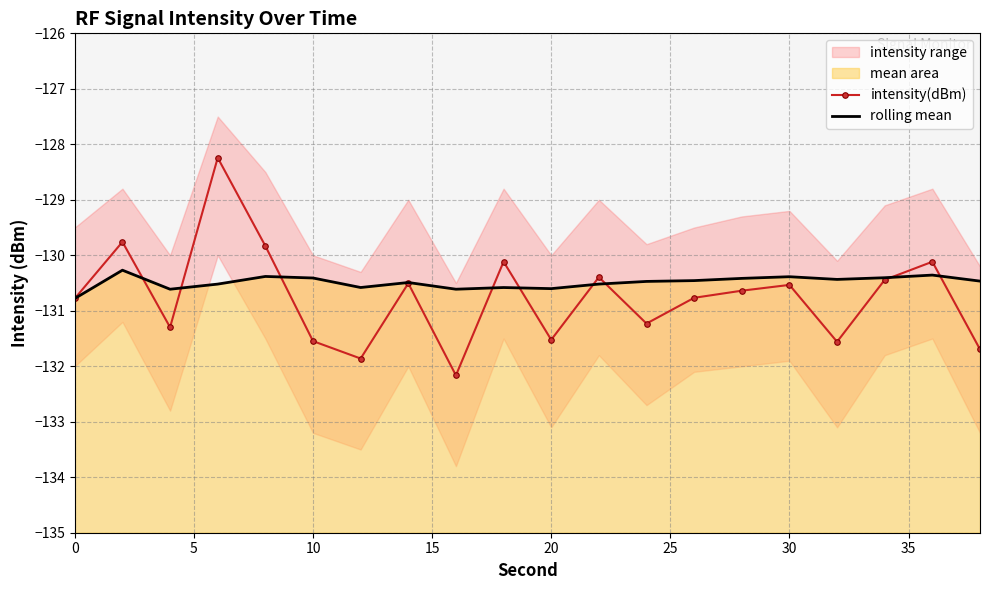

What is the minimum value for intensity(dBm)?

-132.2